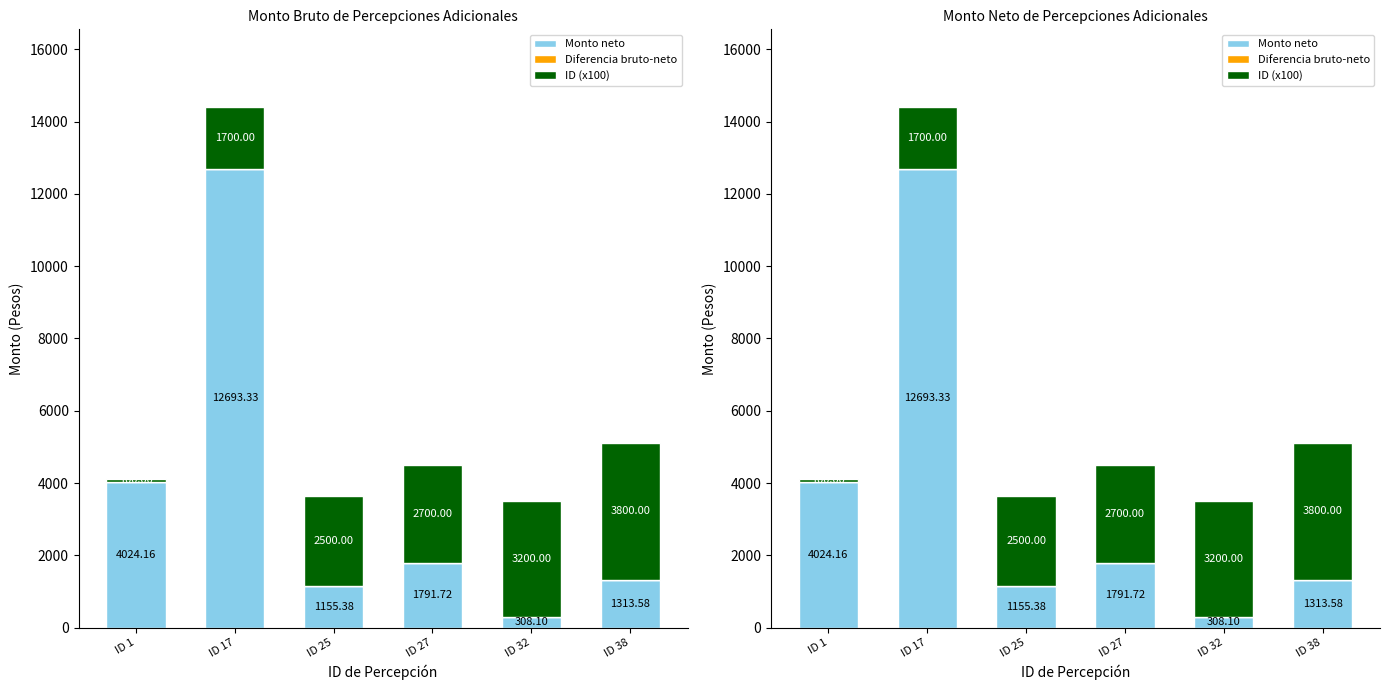

Is it true that Monto neto equals 488.5 at ID 32?

False